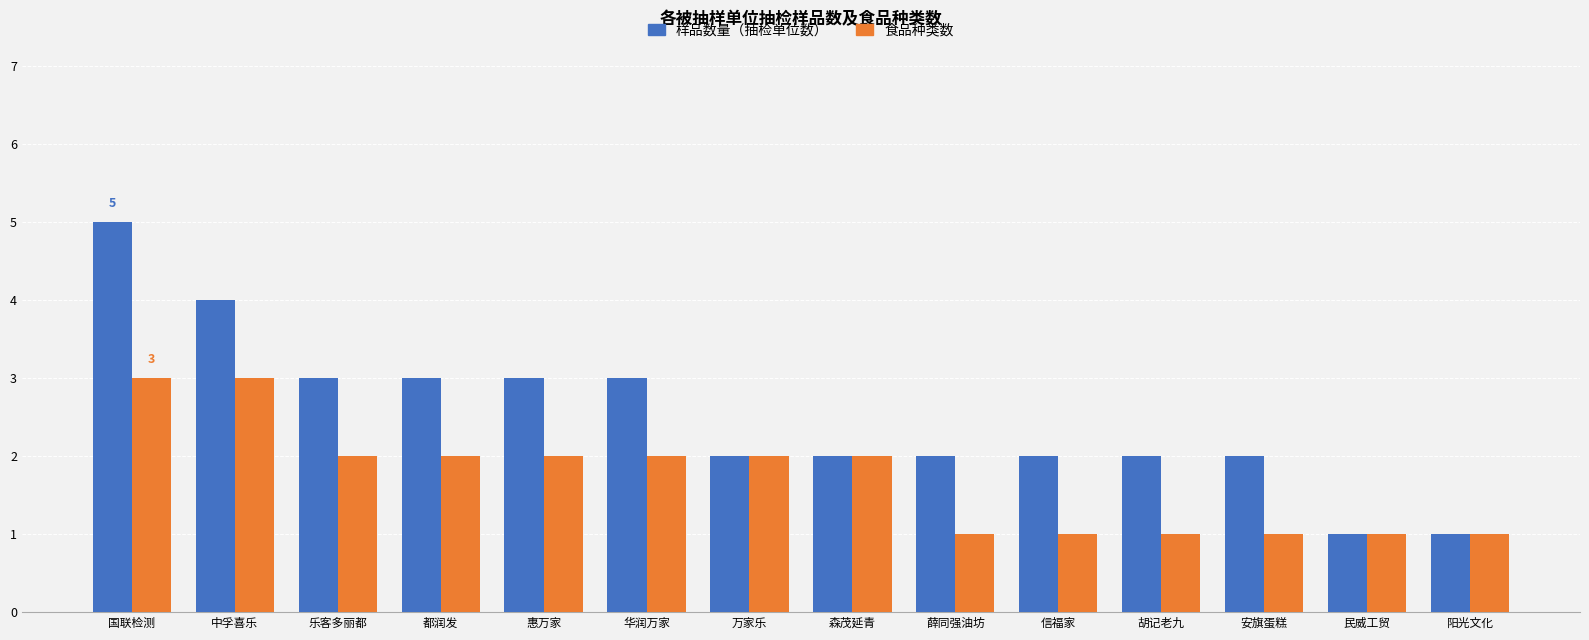

Which series changed the most between 国联检测 and 中孚喜乐?

样品数量（抽检单位数）